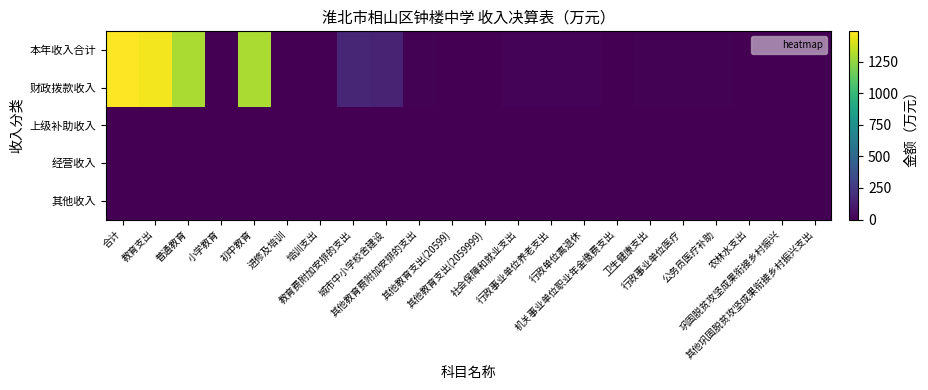

What is the spread (max minus min) of values at 巩固脱贫攻坚成果衔接乡村振兴?

0.1